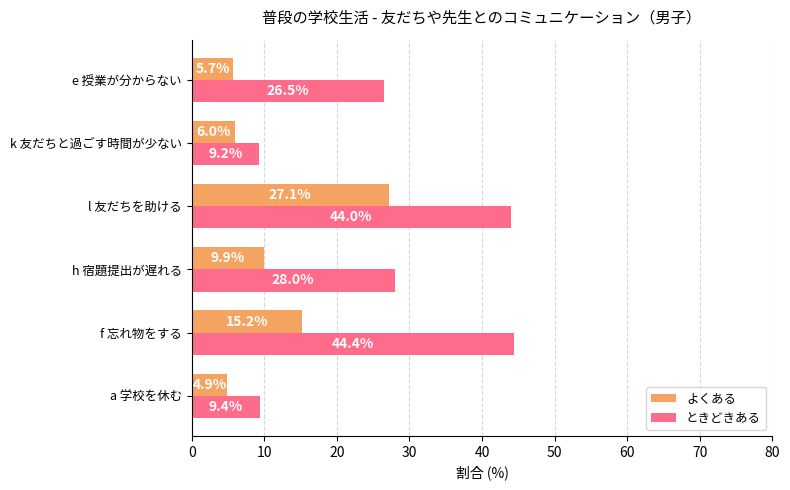

What is the sum of all よくある values?

68.8